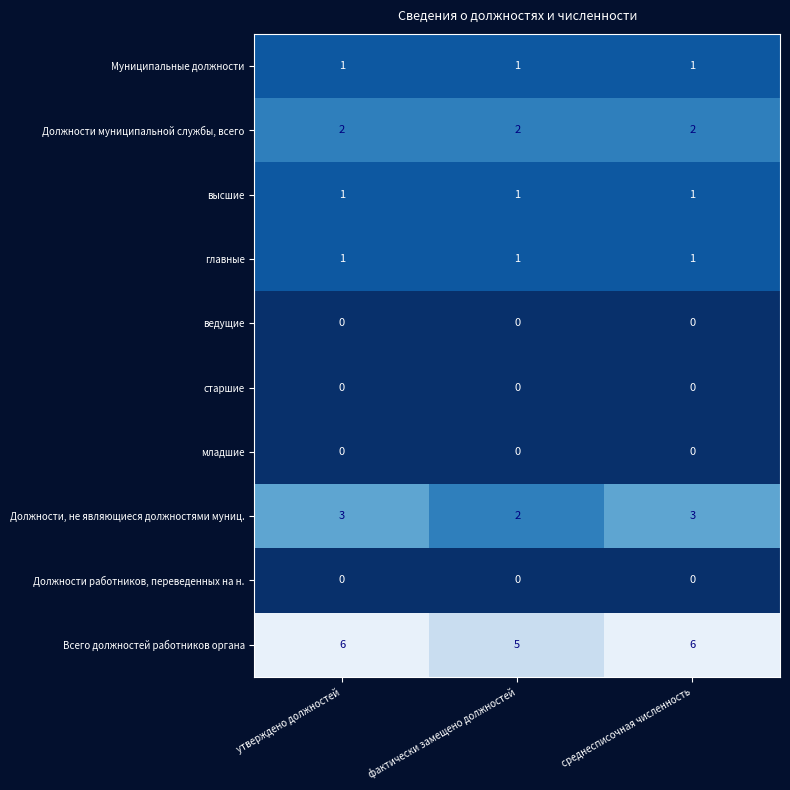

What is the maximum value shown in the chart?

6